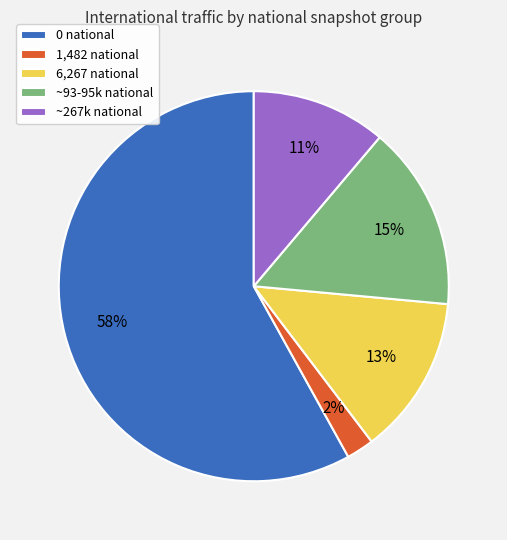

Which category has the smallest portion of the pie?

1,482 national